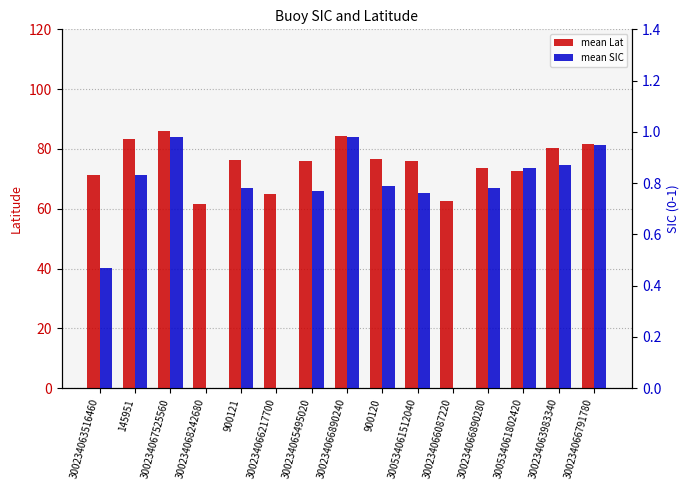

List the series in order of their peak value, highest first.

mean Lat, mean SIC